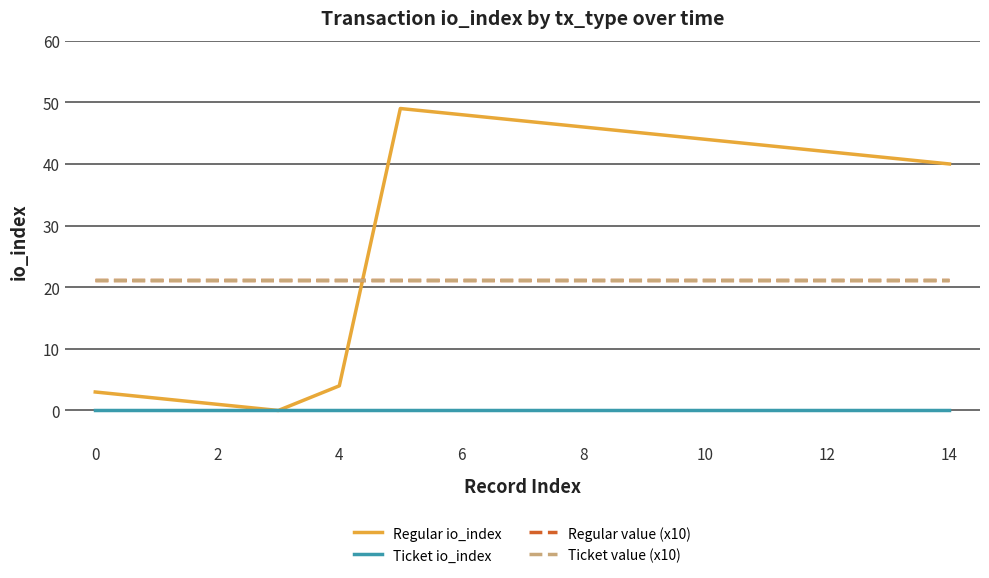

Does the chart display data point markers on the line(s)?

No